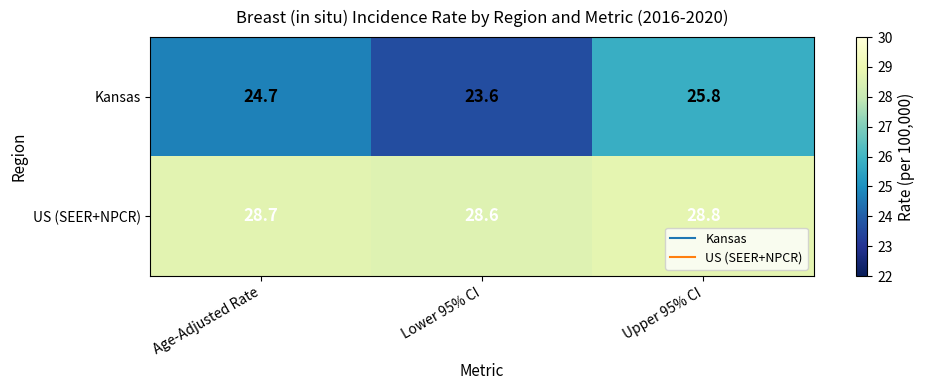

How many categories are shown in the chart?

3